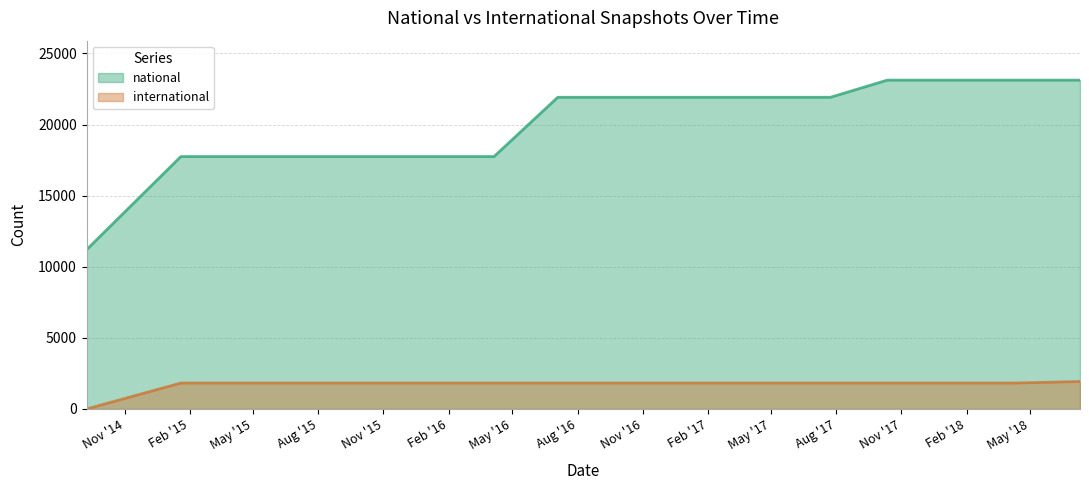

Read the national value at 2016-01-04, to the nearest 10.

17750